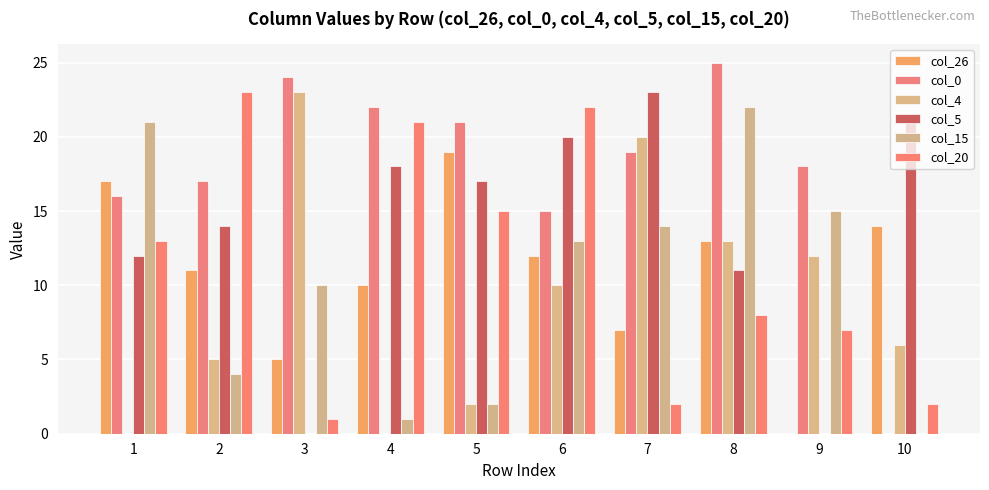

At which category does the chart reach its minimum across all series?

9